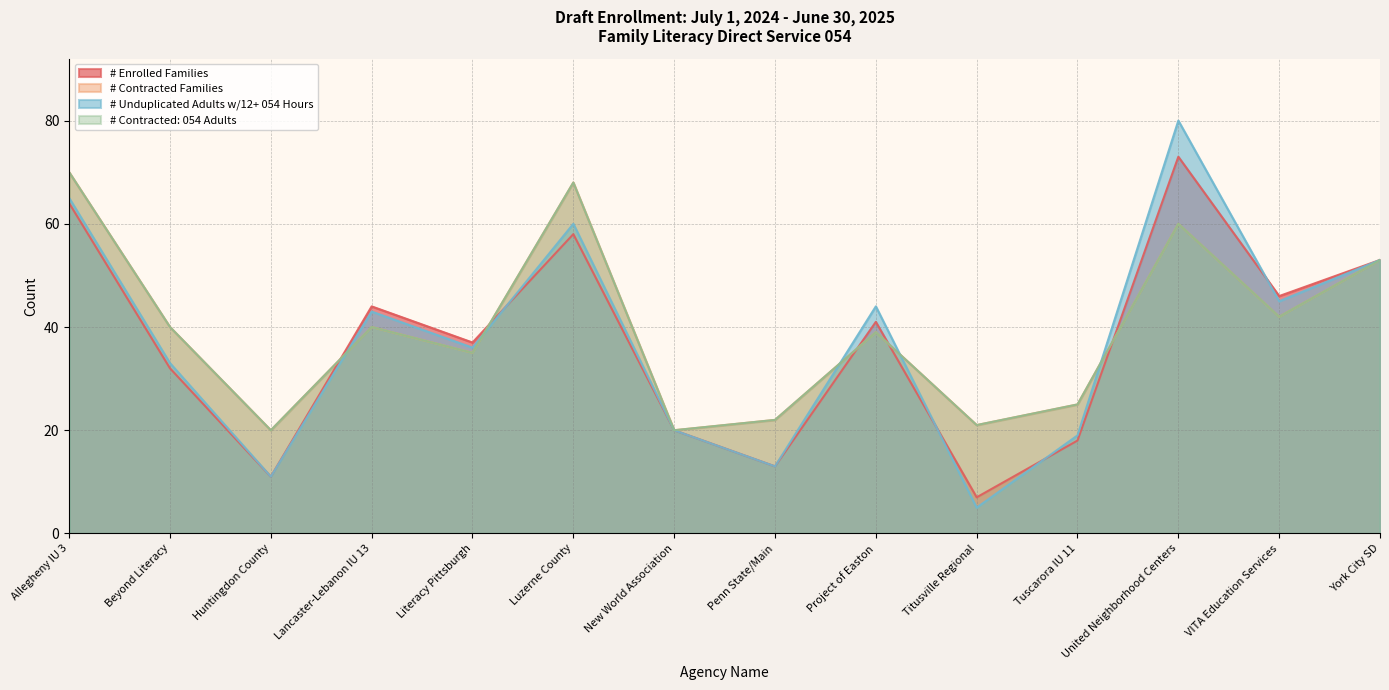

True or false: # Unduplicated Adults w/12+ 054 Hours has a value of 20 at New World Association.

True